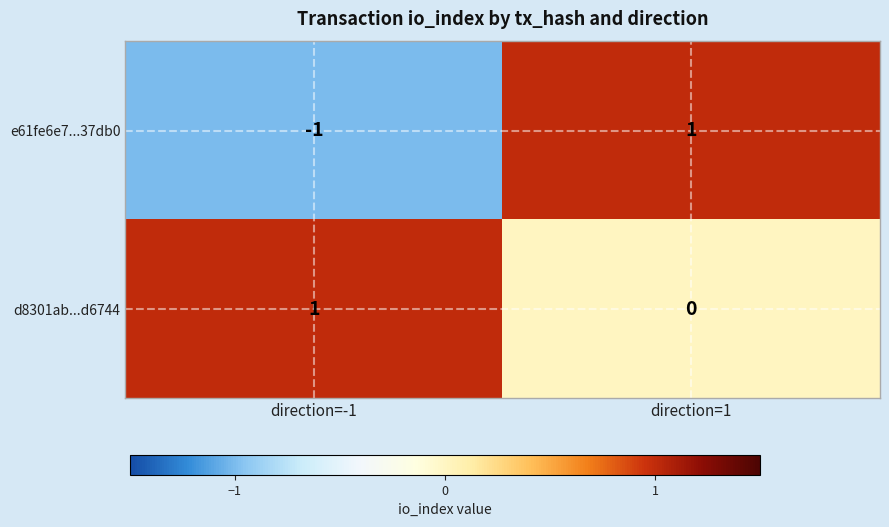

Reading right to left, extract all data points from this chart.

e61fe6e7...37db0: direction=1=1	direction=-1=-1
d8301ab...d6744: direction=1=0	direction=-1=1